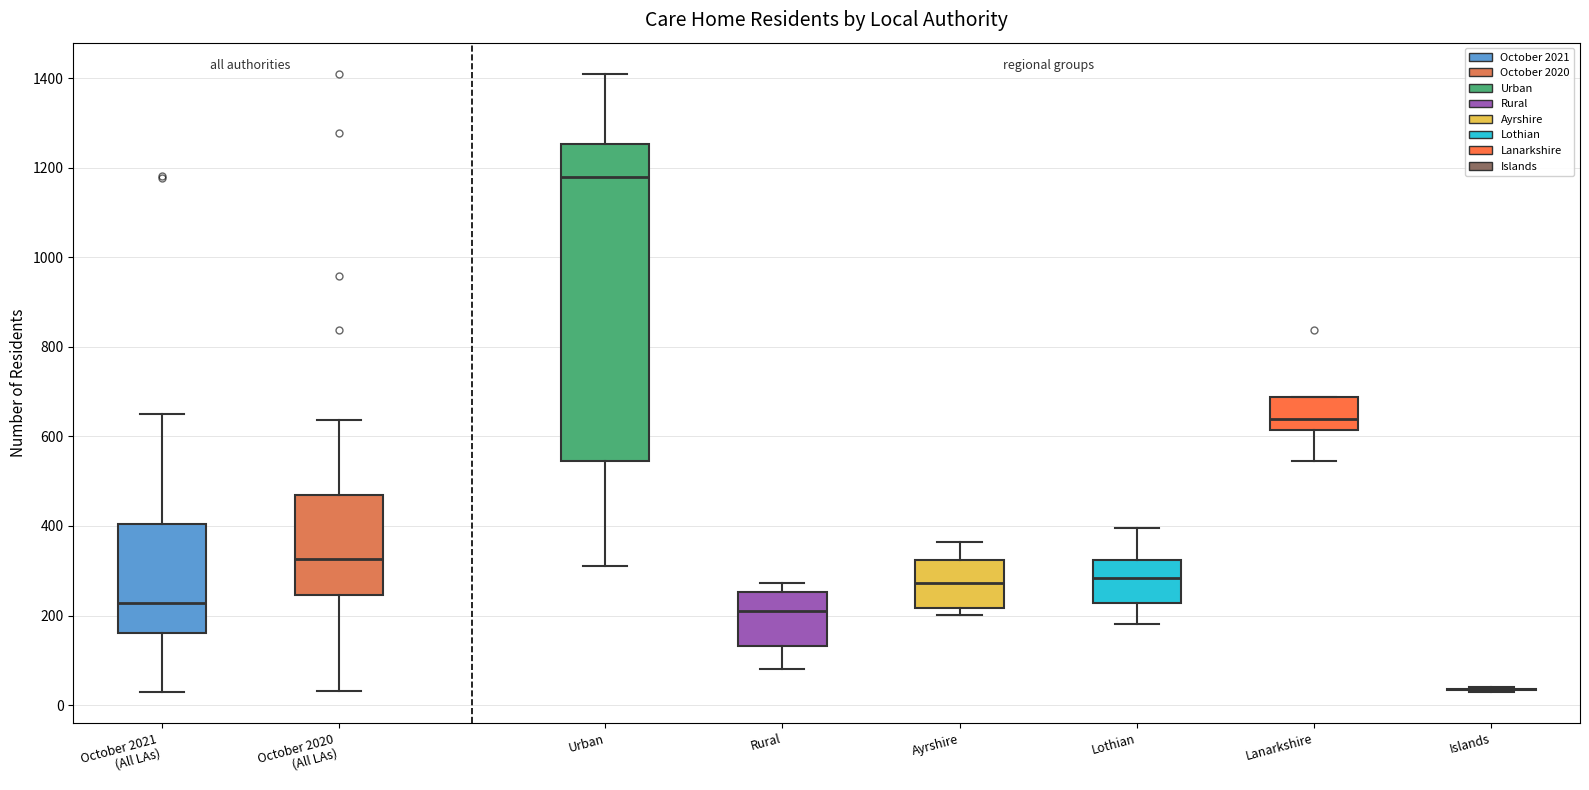

Where is the lower edge of the box for Ayrshire on the y-axis? The values are not printed on the chart, so give them approximately, as read against the axis.

220